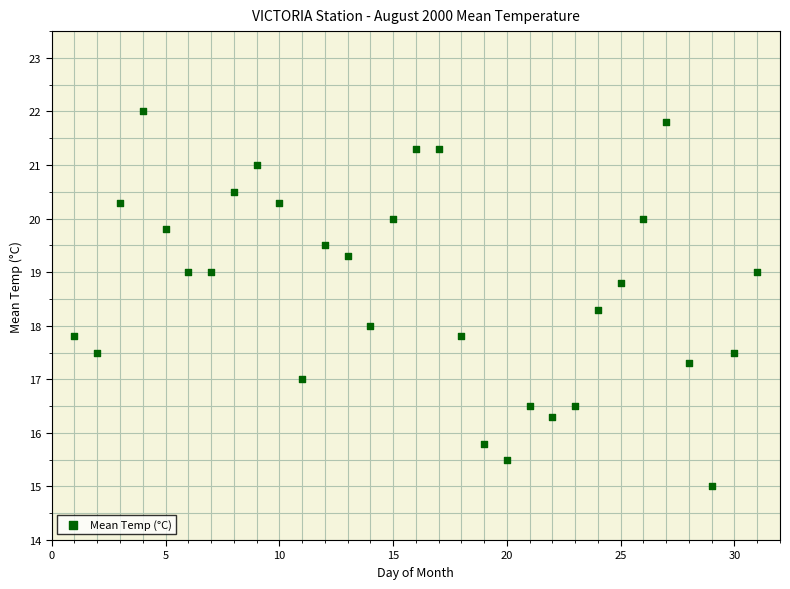

What is the range of Y values (max minus min)?

7.0